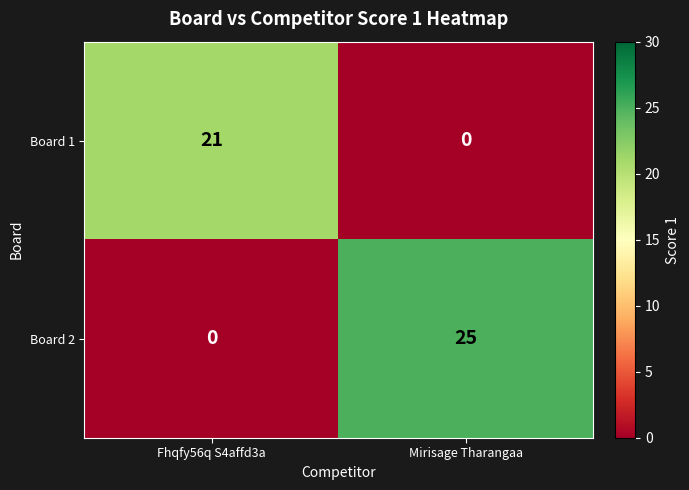

Which category has the highest value across all series?

Mirisage Tharangaa